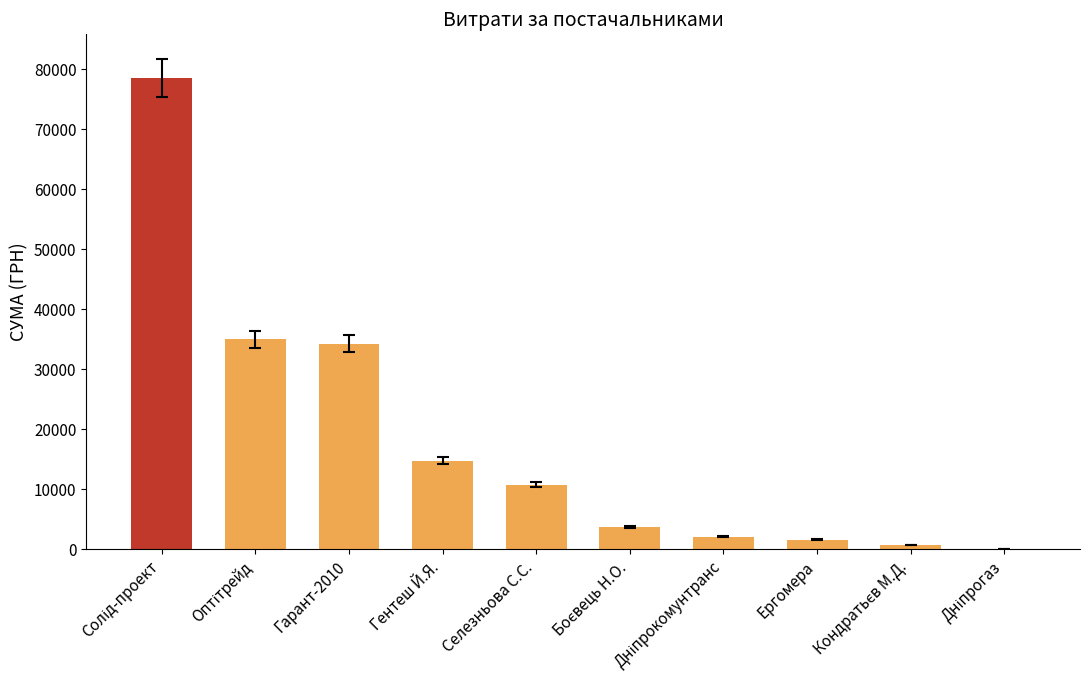

What is the greatest value displayed?

78600.0